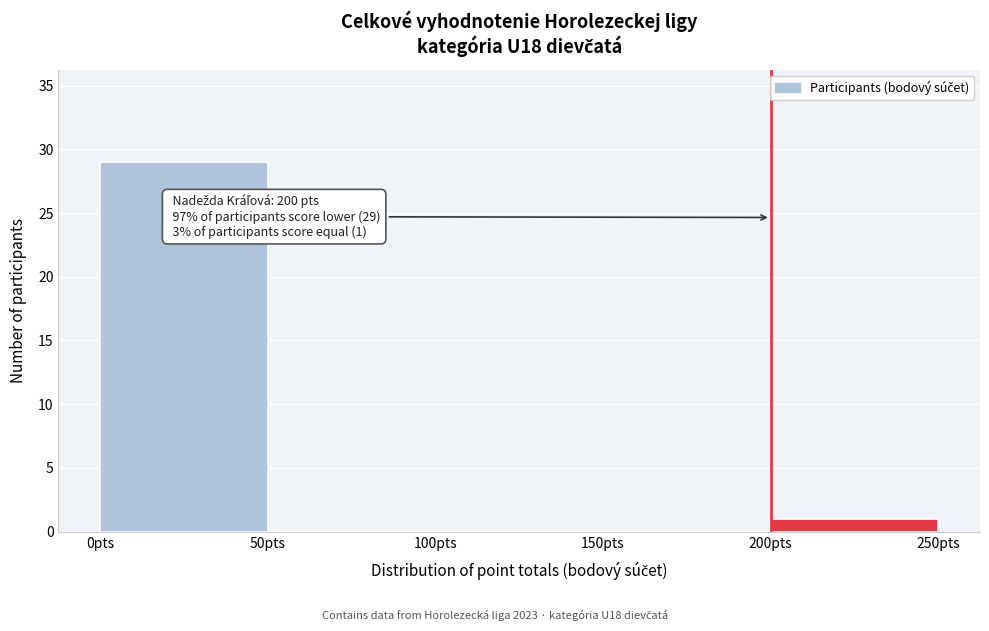

Over which range of the x-axis is the bar tallest?

0 to 50